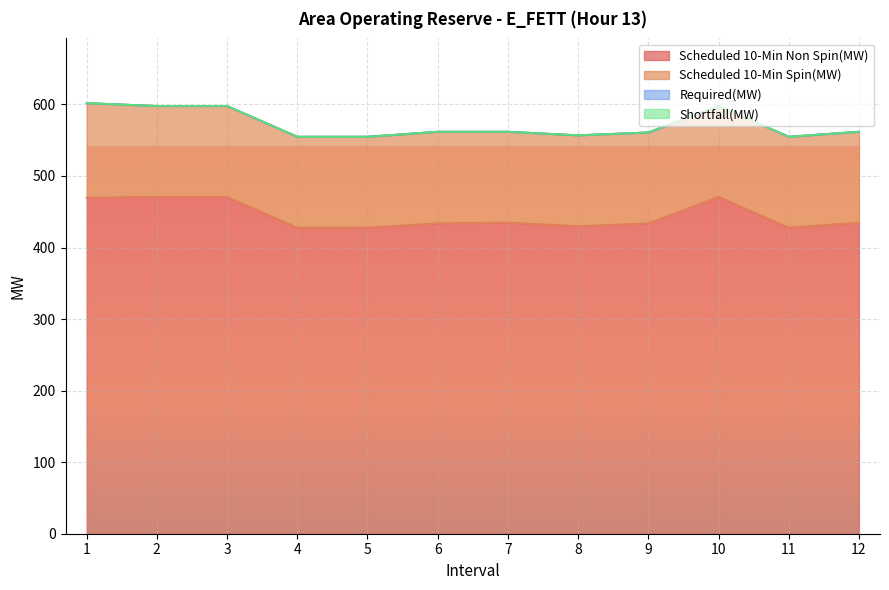

True or false: Shortfall(MW) has a value of 0 at 10.

True